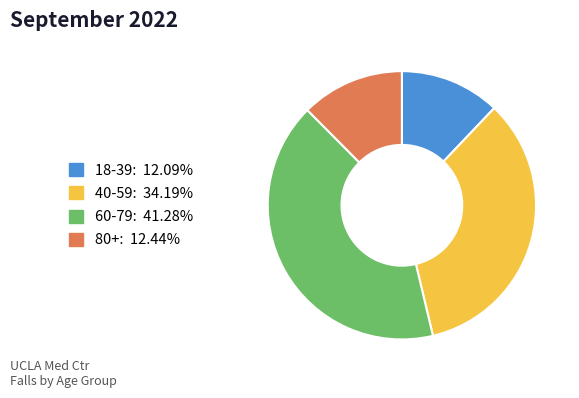

Is there any slice that represents more than half of the pie?

No